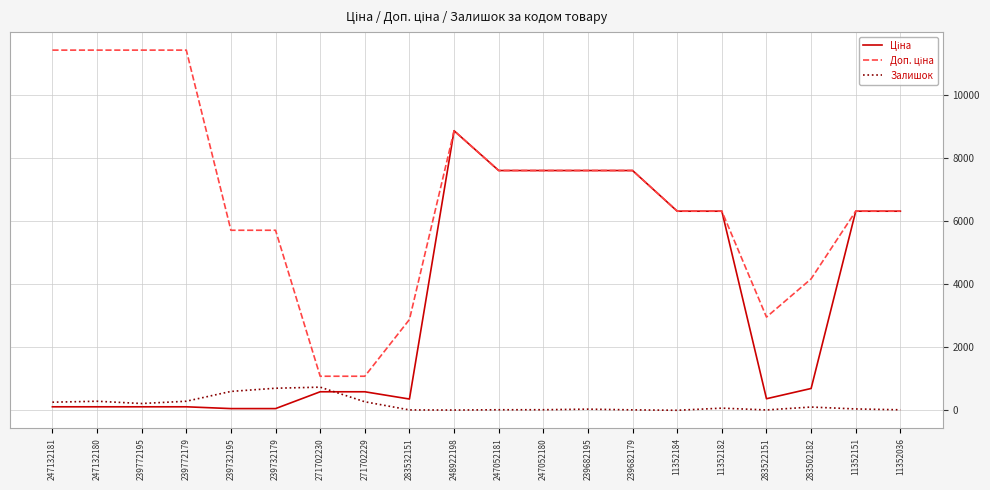

What is the maximum value for Залишок?

736.0